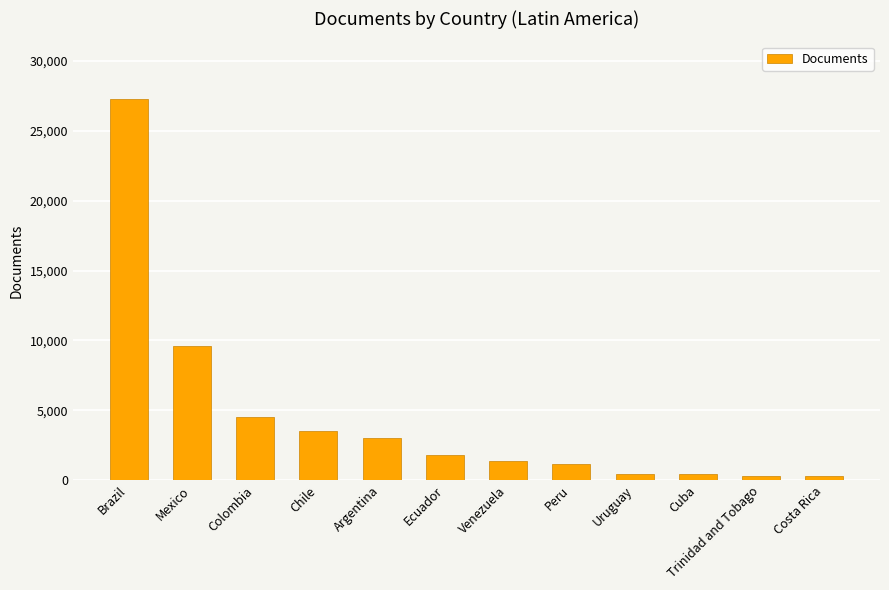

The value at Brazil is 42069. True or false?

False